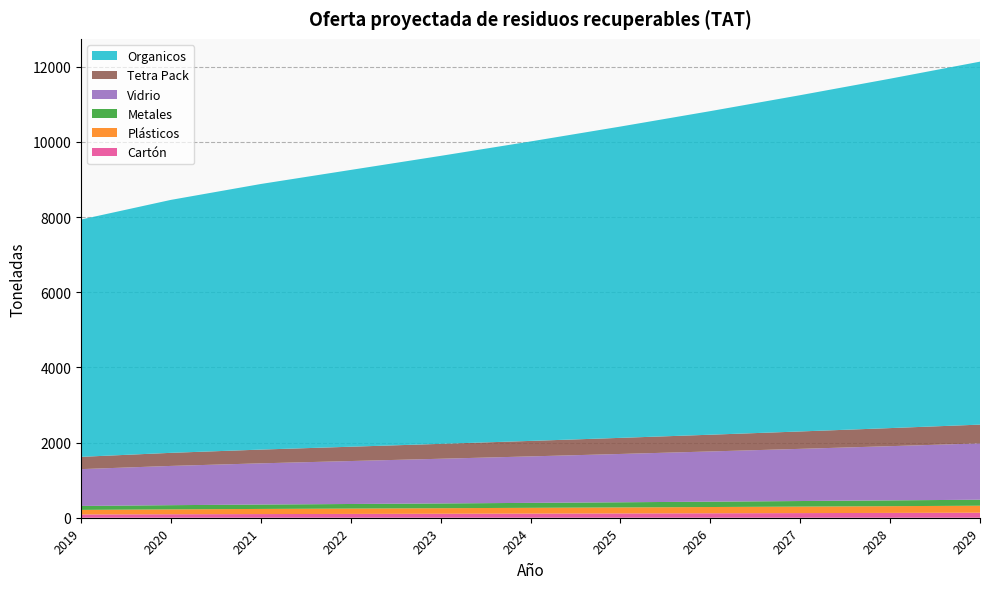

Reading left to right, transcribe all the data shown in this chart.

Cartón: 2019=87.1	2020=92.8	2021=97.5	2022=101.6	2023=105.7	2024=109.9	2025=114.2	2026=118.7	2027=123.4	2028=128.2	2029=133.2
Plásticos: 2019=121.9	2020=129.9	2021=136.4	2022=142.2	2023=147.9	2024=153.8	2025=159.9	2026=166.2	2027=172.7	2028=179.5	2029=186.5
Metales: 2019=104.5	2020=111.4	2021=117.0	2022=121.9	2023=126.8	2024=131.9	2025=137.1	2026=142.5	2027=148.1	2028=153.8	2029=159.8
Vidrio: 2019=979.6	2020=1044.2	2021=1096.4	2022=1142.6	2023=1188.7	2024=1236.1	2025=1285.1	2026=1335.8	2027=1388.2	2028=1442.3	2029=1498.3
Tetra Pack: 2019=326.5	2020=348.1	2021=365.5	2022=380.9	2023=396.2	2024=412.0	2025=428.4	2026=445.3	2027=462.7	2028=480.8	2029=499.4
Organicos: 2019=6312.9	2020=6729.3	2021=7065.7	2022=7363.4	2023=7660.8	2024=7966.1	2025=8281.7	2026=8608.2	2027=8945.9	2028=9294.9	2029=9655.8